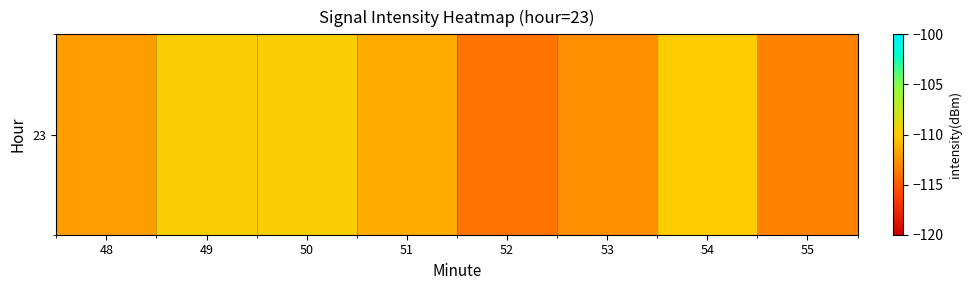

How many distinct data groups are displayed?

1